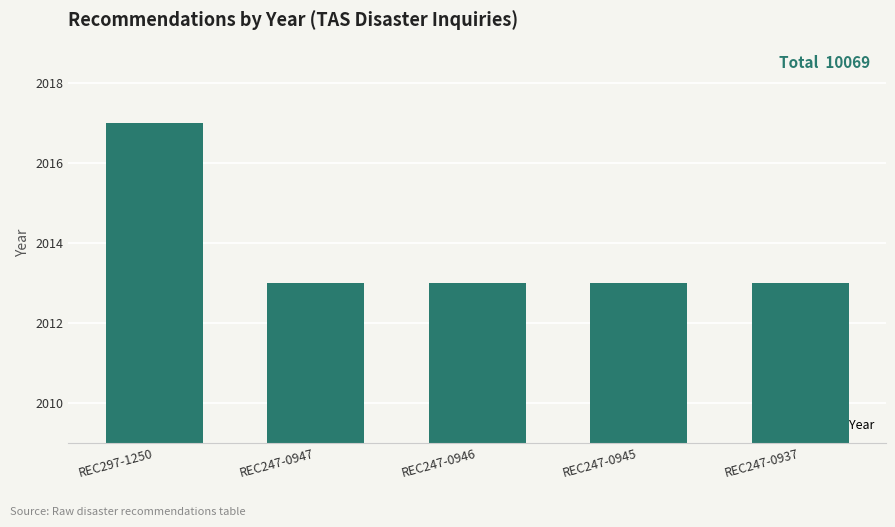

Reading left to right, what are all the values shown in this chart?

REC297-1250=2017	REC247-0947=2013	REC247-0946=2013	REC247-0945=2013	REC247-0937=2013